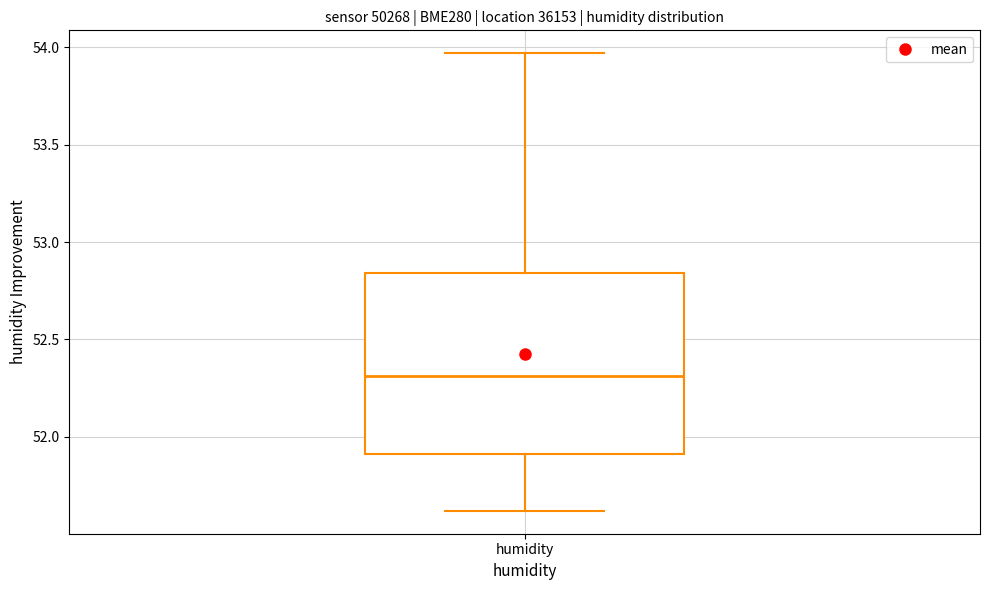

Transcribe this box plot: give where the median line is, the range the box spans, and where the two whiskers end, as read against the y-axis. The values are not printed on the chart, so give them approximately, as read against the axis.

median 52.30, box 51.90 to 52.85, whiskers 51.60 to 53.95